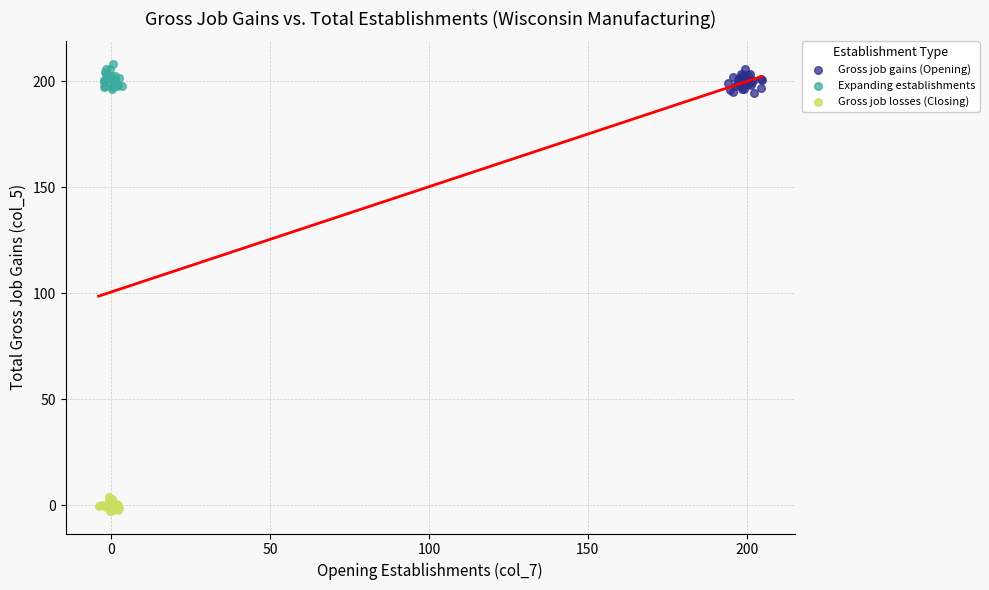

Which series reaches the maximum Y coordinate?

Expanding establishments